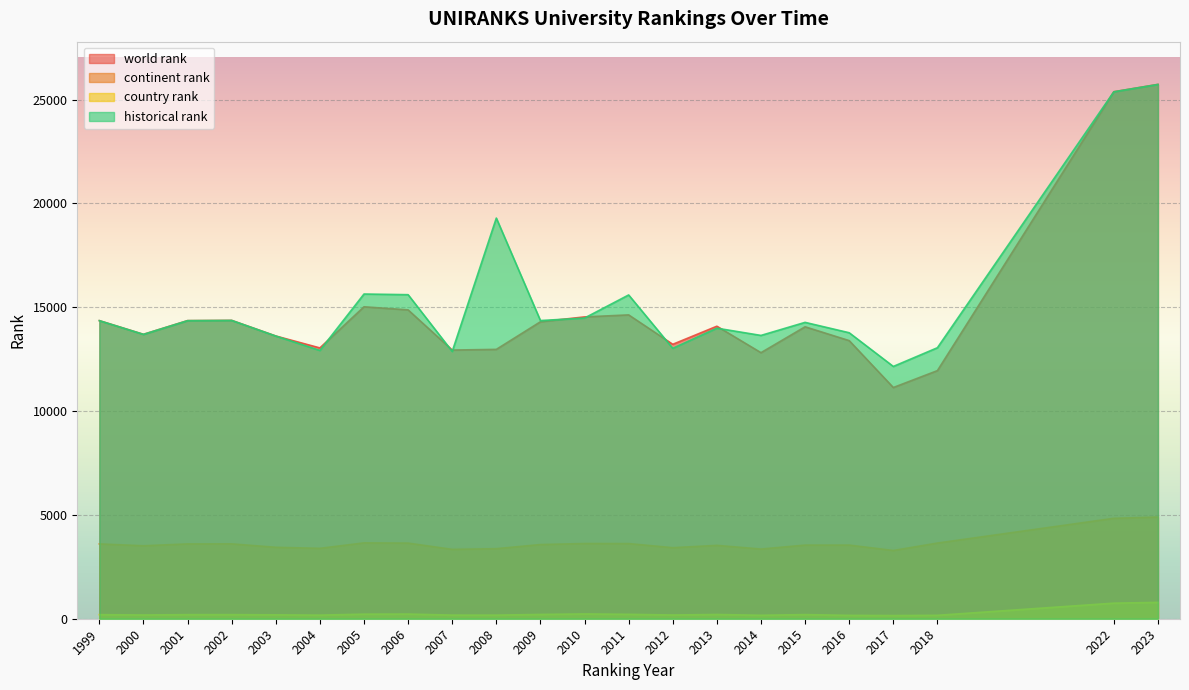

Which category has the highest value in the country rank series?

2023